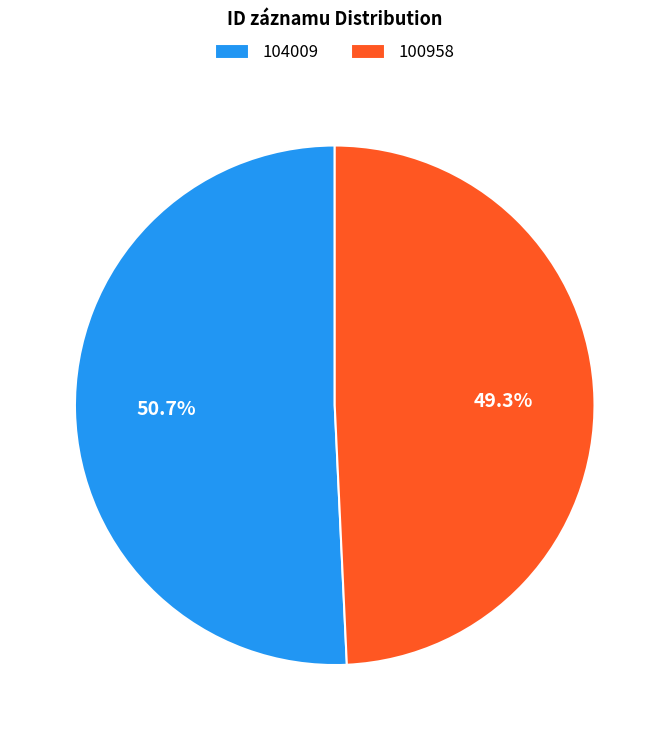

True or false: 104009 accounts for 51% of the total.

True